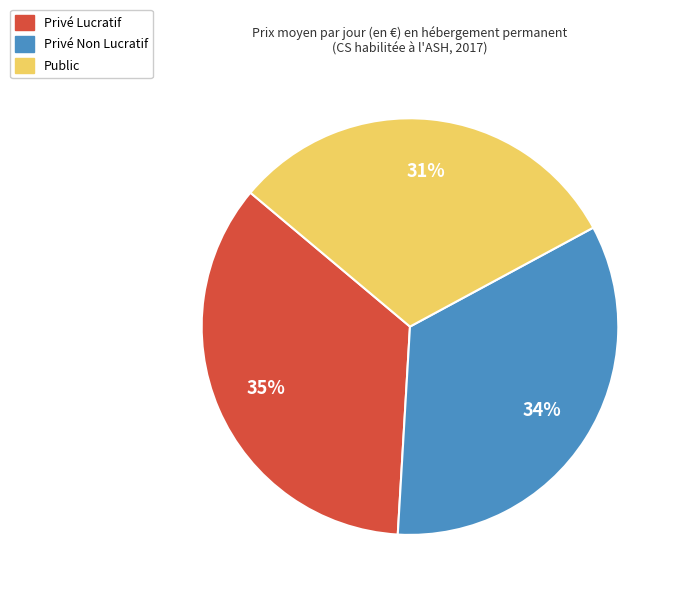

To the nearest percent, what is the difference between the largest and smallest slice percentages?

4%